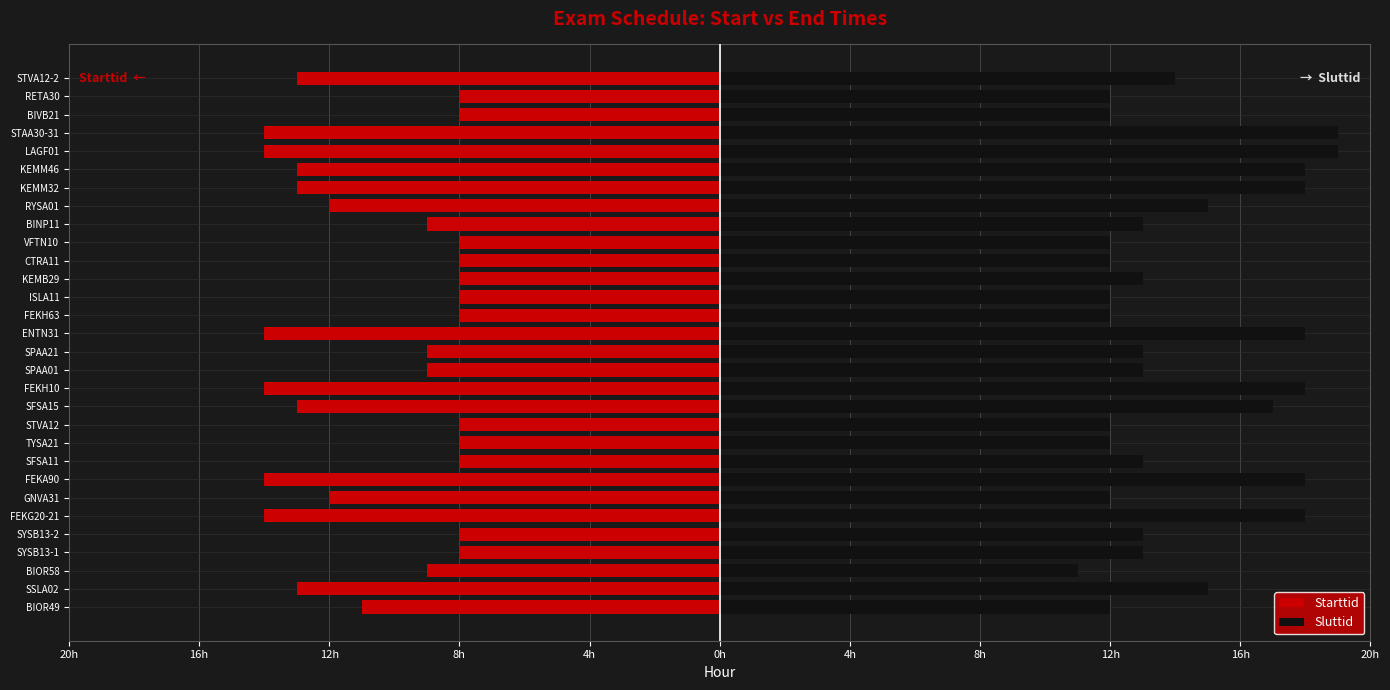

Is the value of Starttid at BIOR58 greater than the value of Sluttid at FEKH10?

No